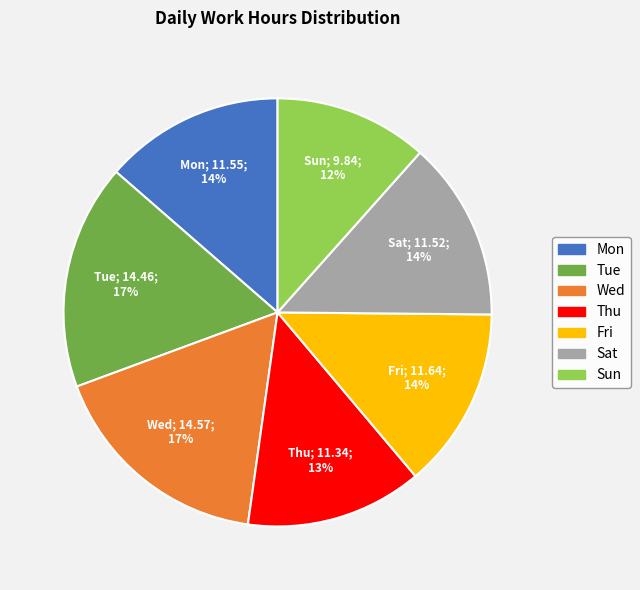

The Sun slice represents 1% of the pie. True or false?

False